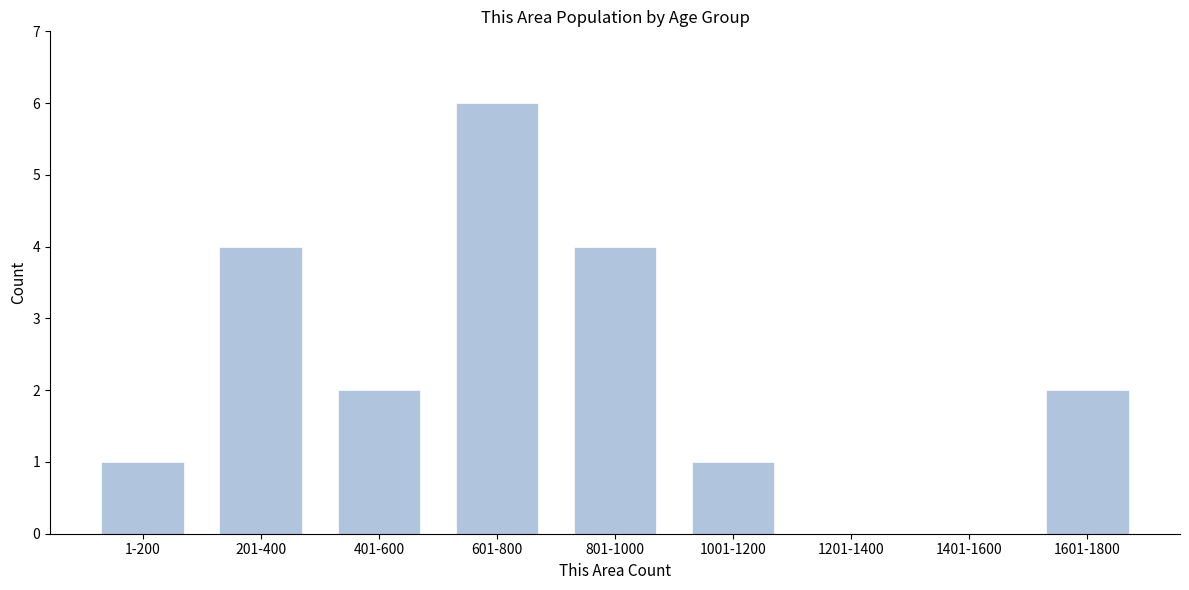

Reading left to right, transcribe all the data shown in this chart.

1-200=1	201-400=4	401-600=2	601-800=6	801-1000=4	1001-1200=1	1201-1400=0	1401-1600=0	1601-1800=2